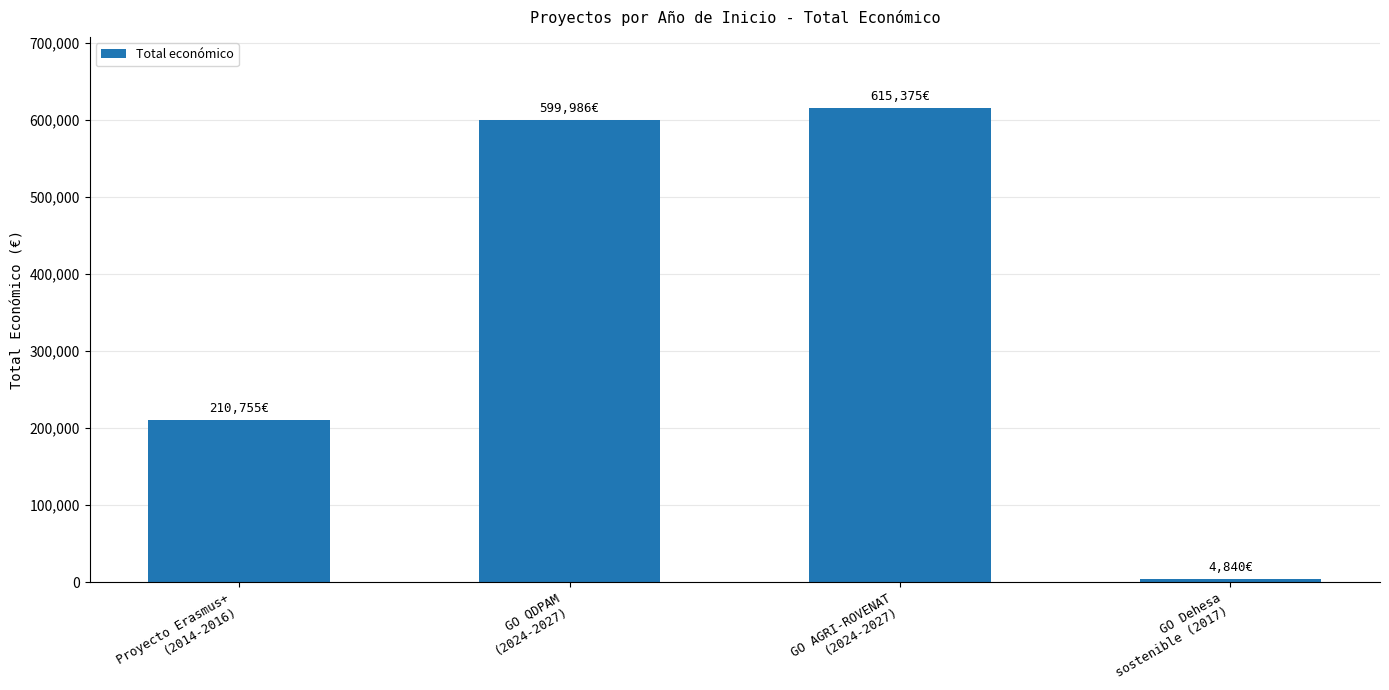

Reading left to right, transcribe all the data shown in this chart.

210755	599986	615375	4840